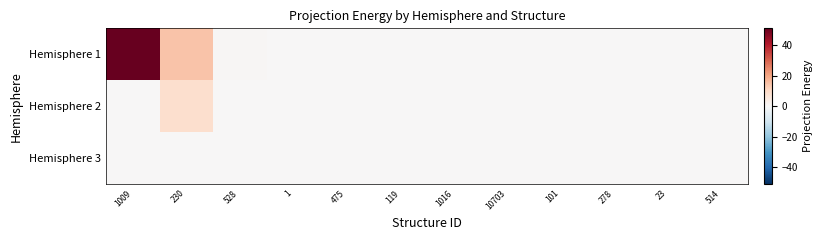

What is the total value across all series at 10703?

0.1